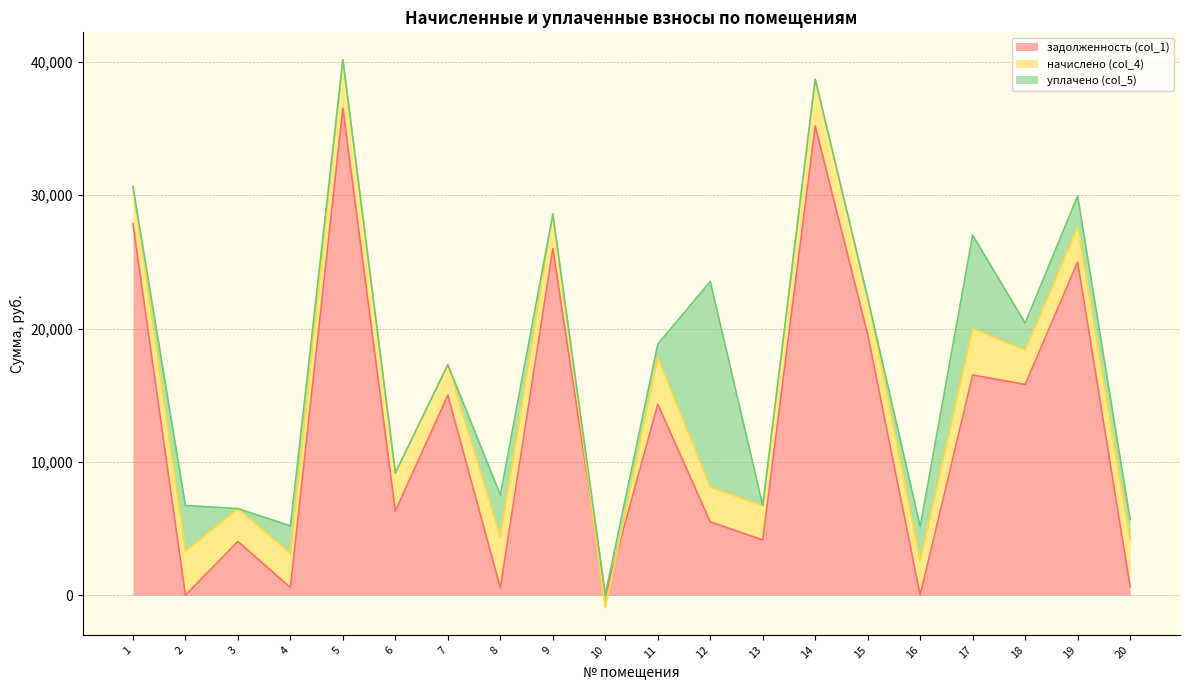

At how many categories does at least one series exceed 20332?

5